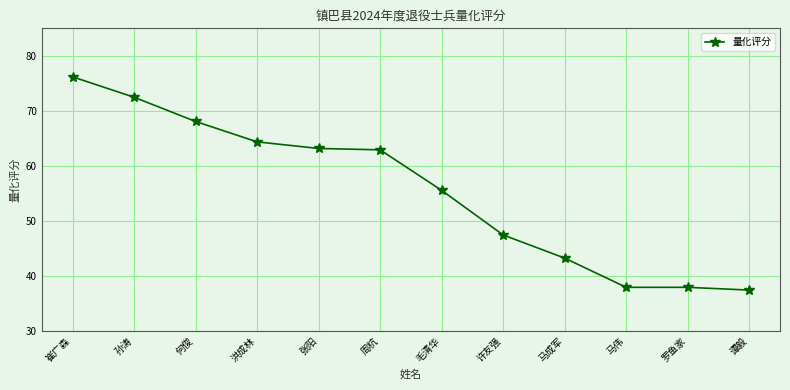

How many values are below 62?

6